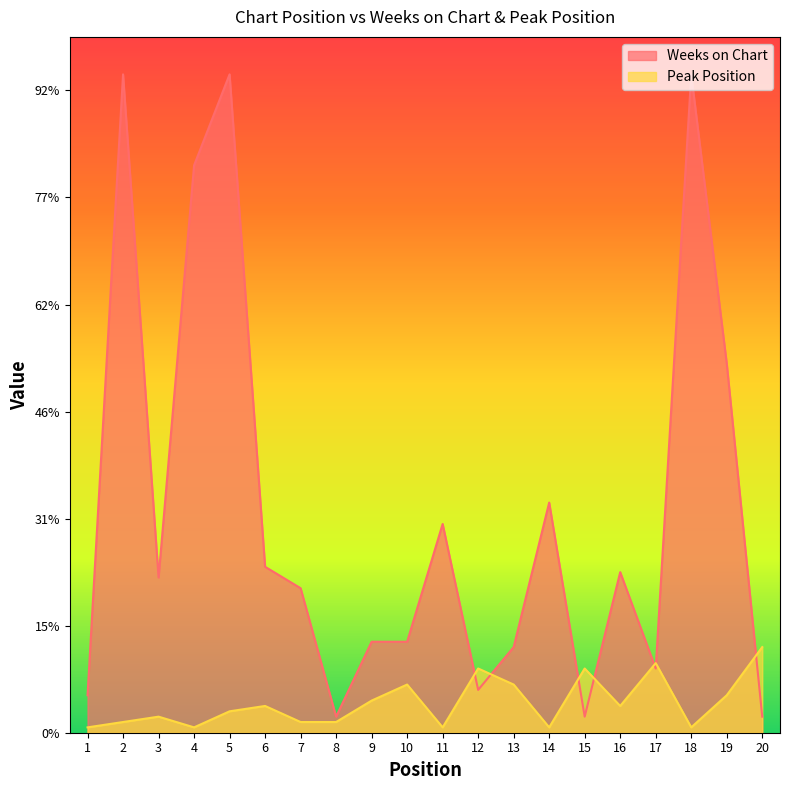

What are all the series names shown in the legend?

Weeks on Chart, Peak Position